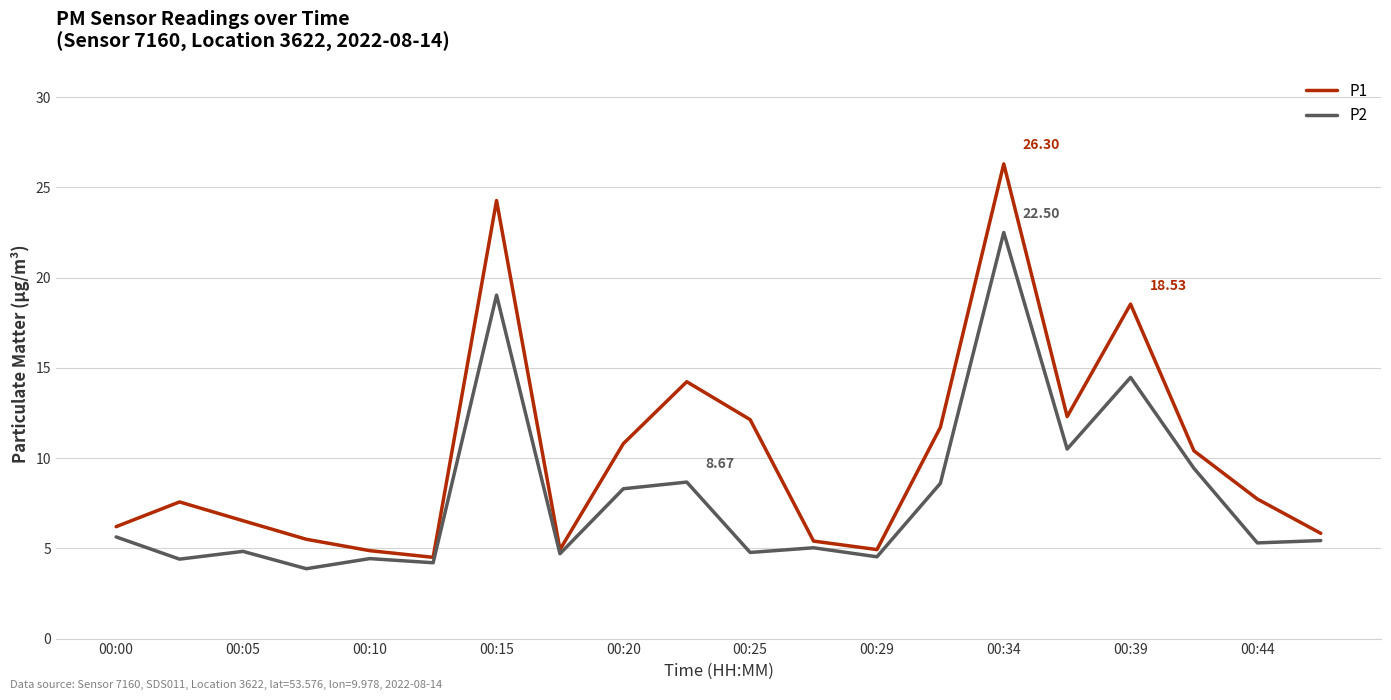

What is the average value of the P2 series?

7.9